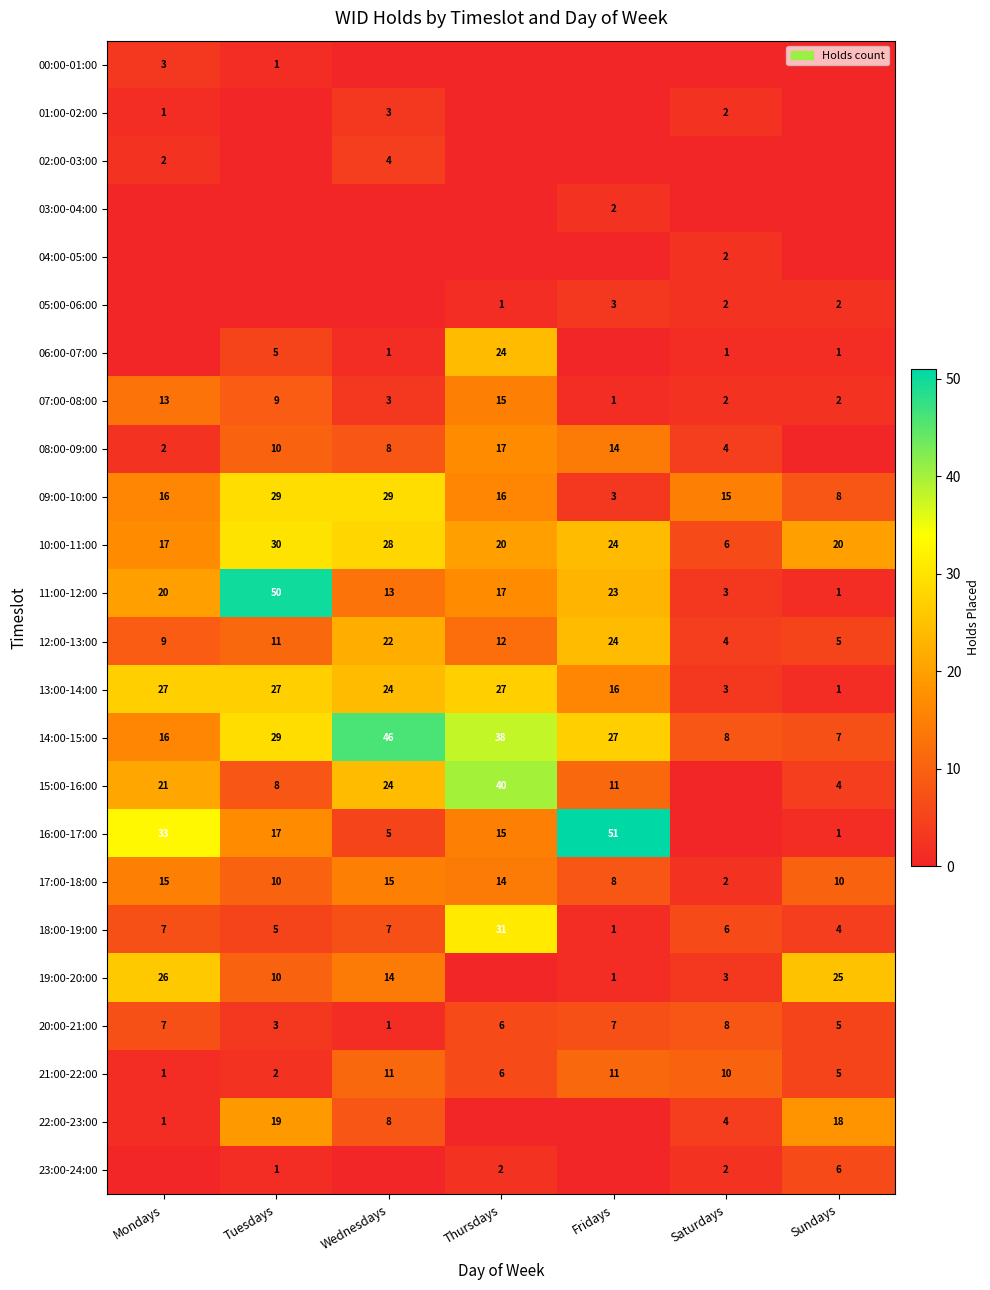

What is the highest value of the 07:00-08:00 series?

15